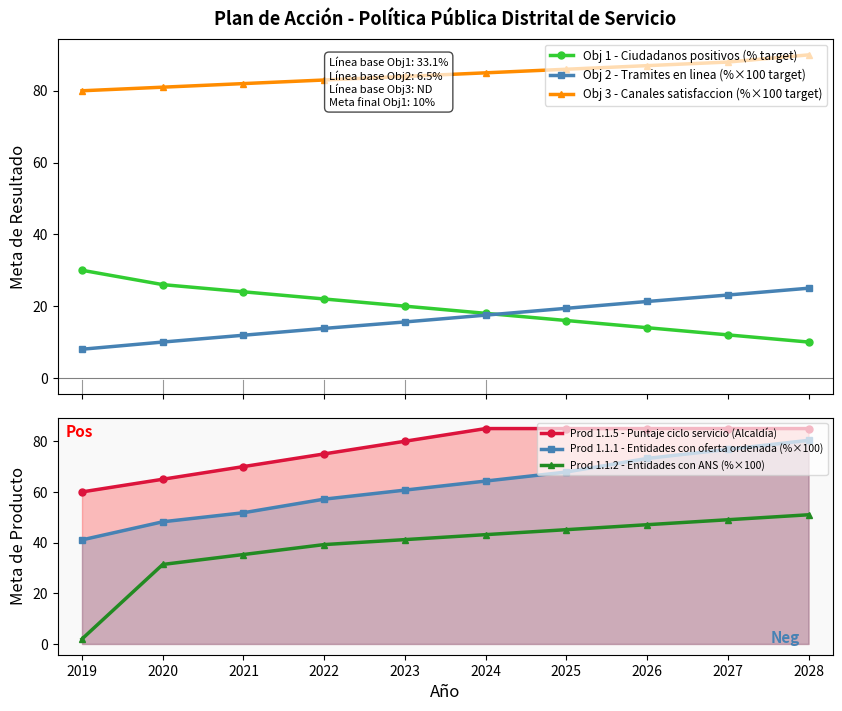

Count the number of data series in this chart.

6